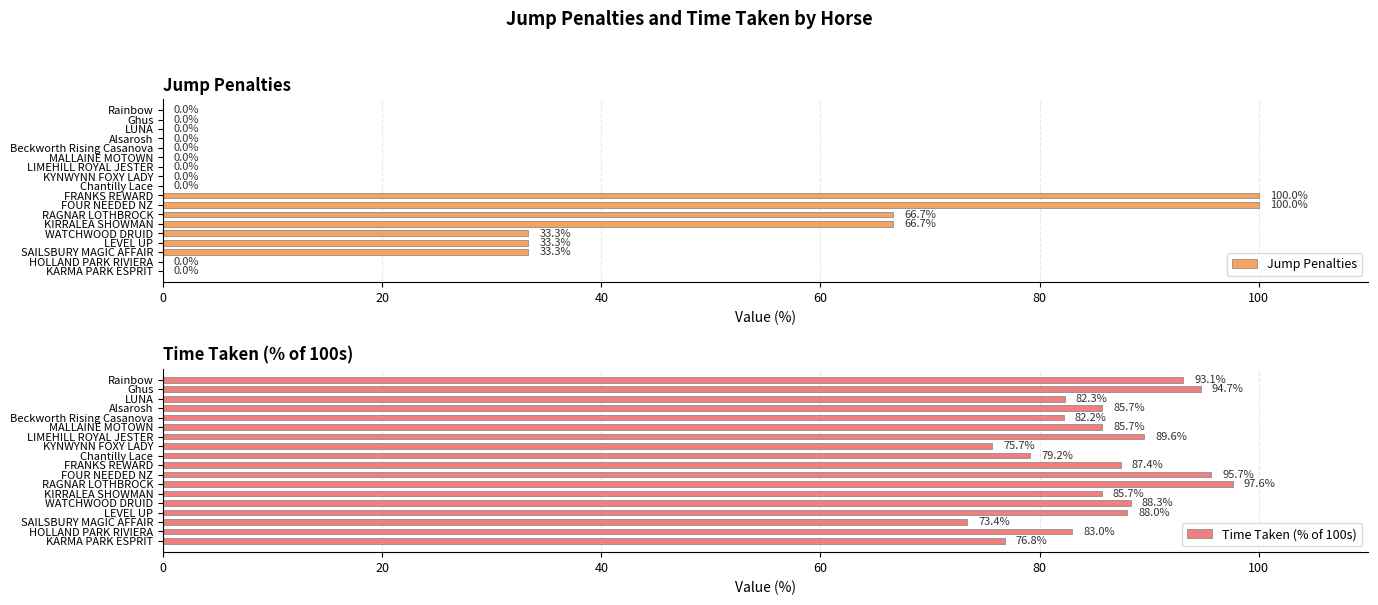

Which category has the highest value in the Time Taken (% of 100s) series?

RAGNAR LOTHBROCK